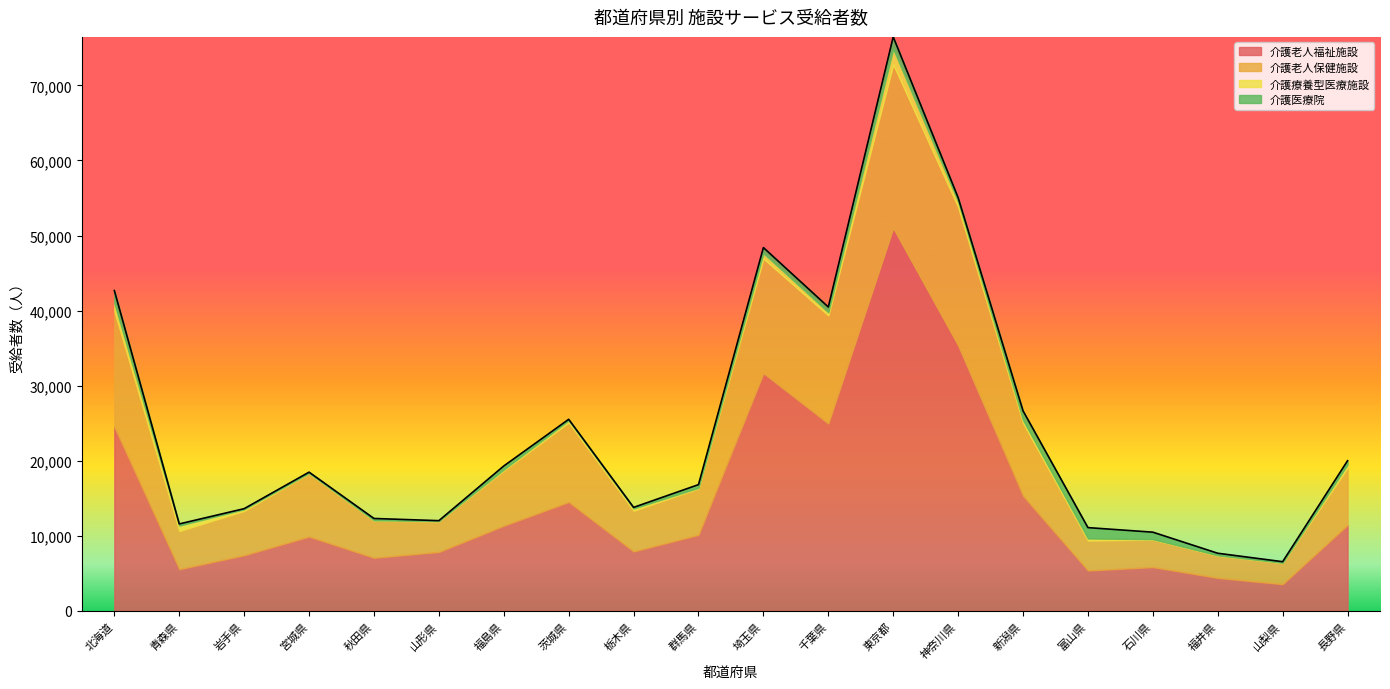

In 介護療養型医療施設, how many points are lower than both neighbors (excluding endpoints)?

5